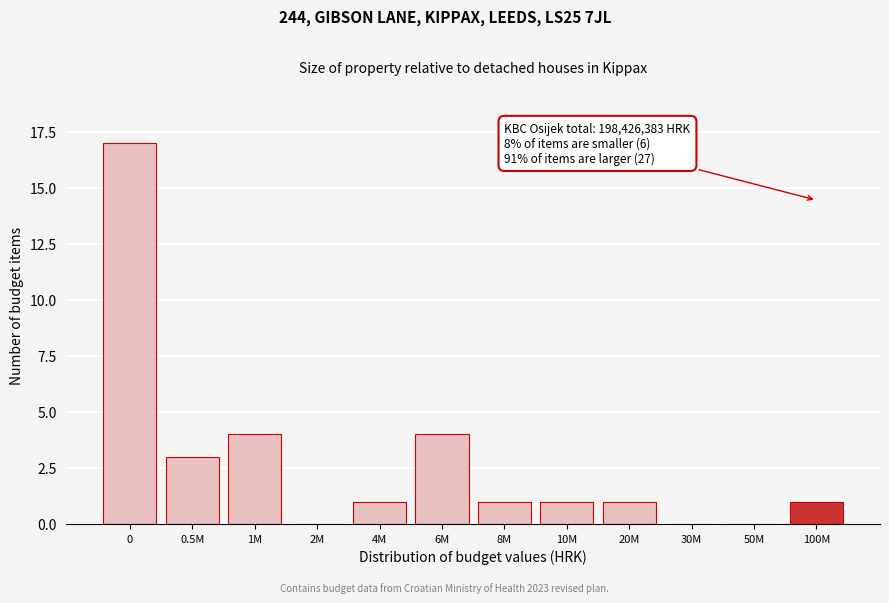

Reading left to right, transcribe all the data shown in this chart.

0=17	0.5M=3	1M=4	2M=0	4M=1	6M=4	8M=1	10M=1	20M=1	30M=0	50M=0	100M=1